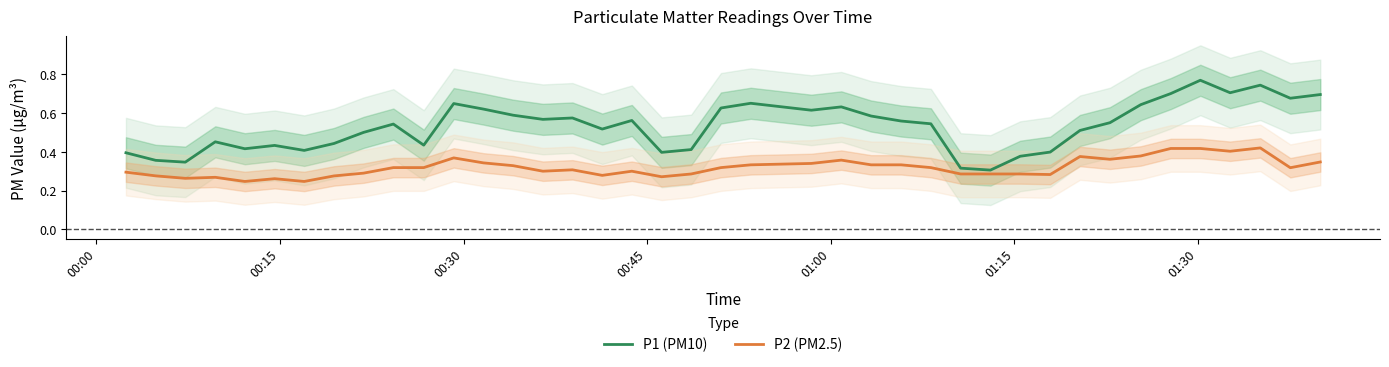

What is the value of the P1 point at the 6th from the left?

0.4